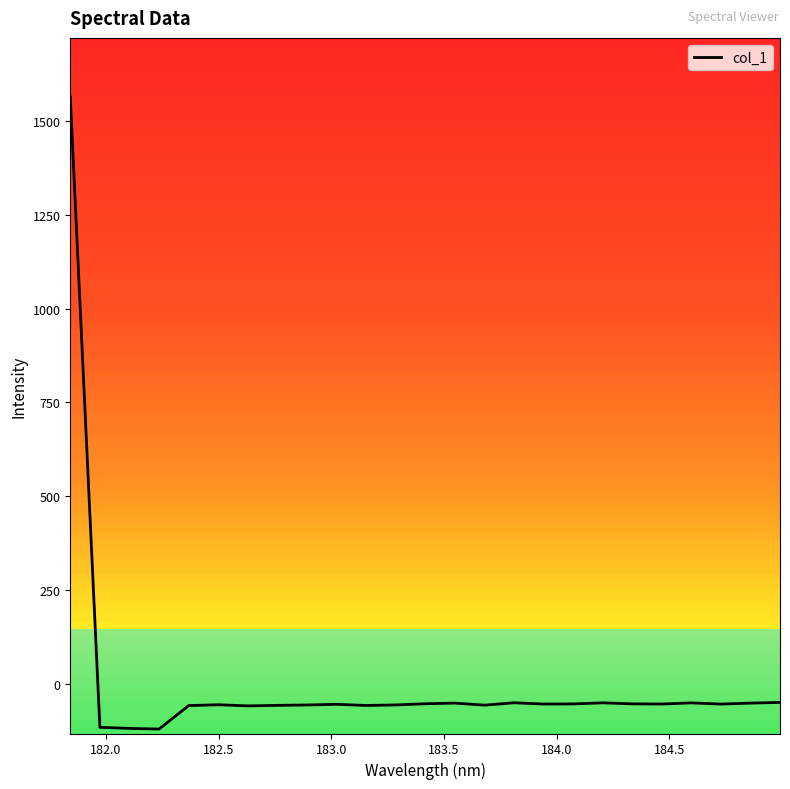

What is the difference between the maximum and minimum values?

1682.0